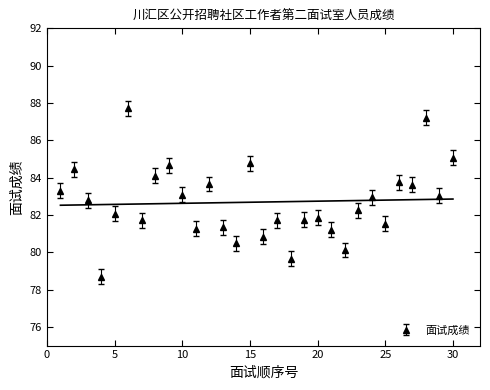

How many values in the 面试成绩 series are below 82?

13